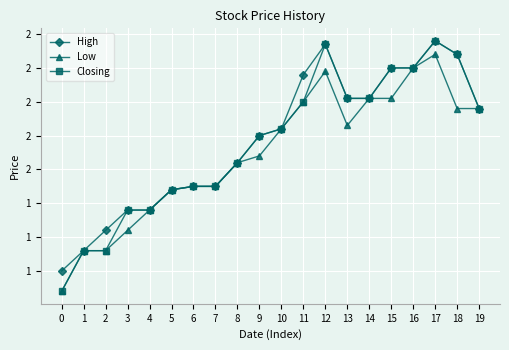

Is this an area chart (filled region under the line)?

No